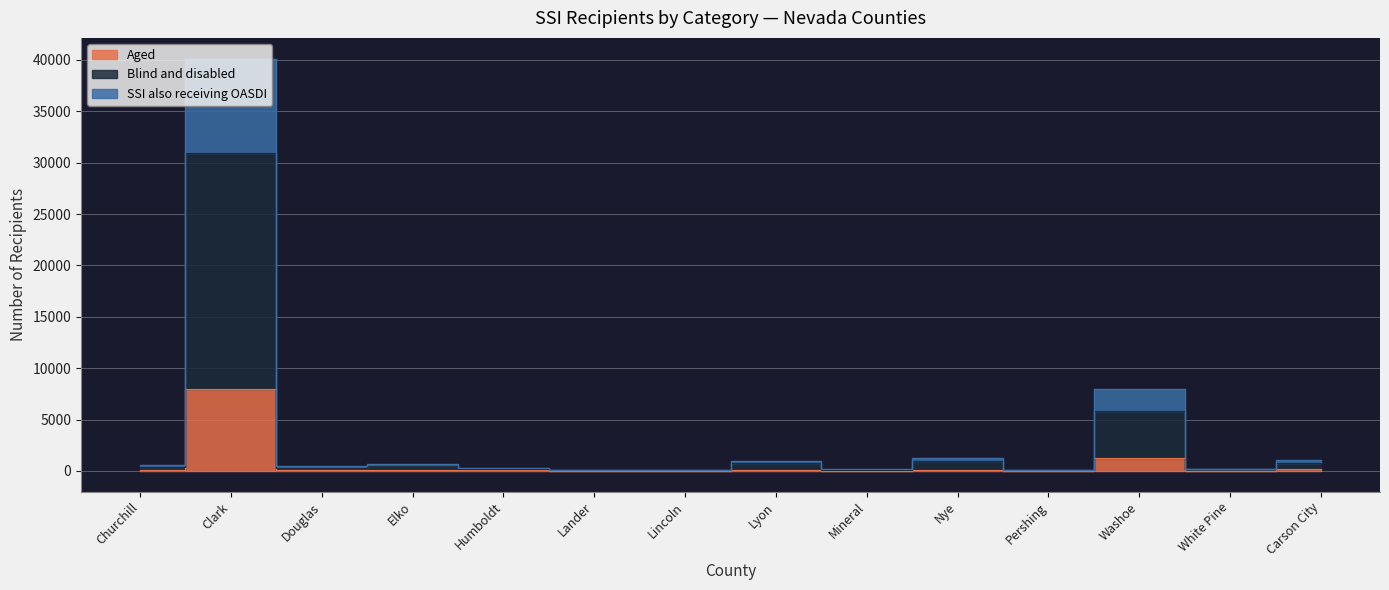

The value of Blind and disabled at Humboldt is 307. True or false?

True